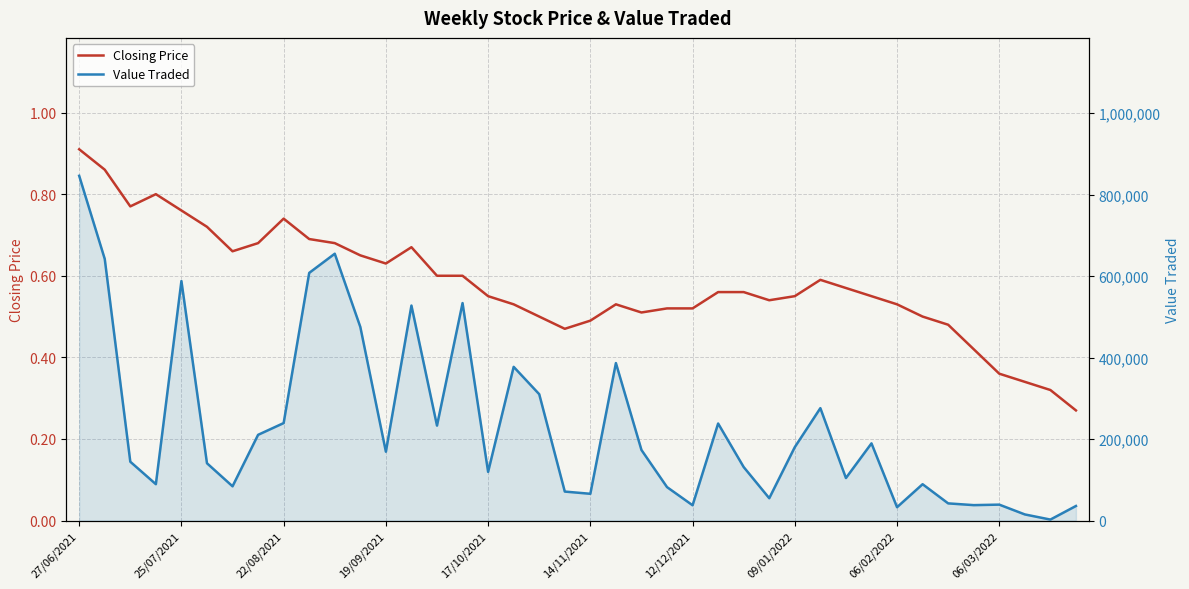

Is it true that Closing Price equals 0.3 at 13?

False